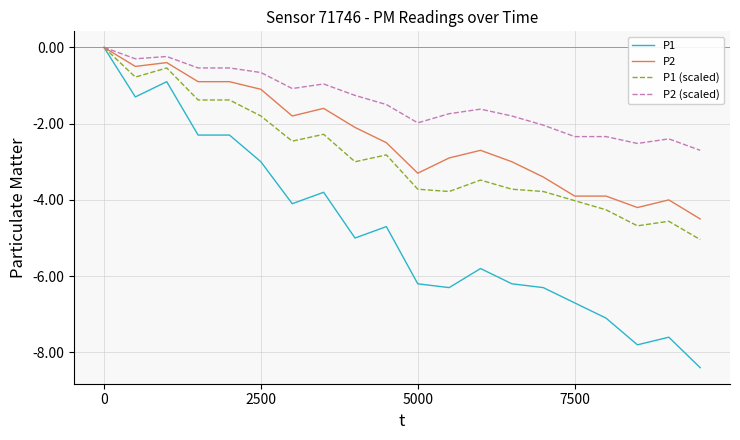

What is the smallest value displayed?

-8.4